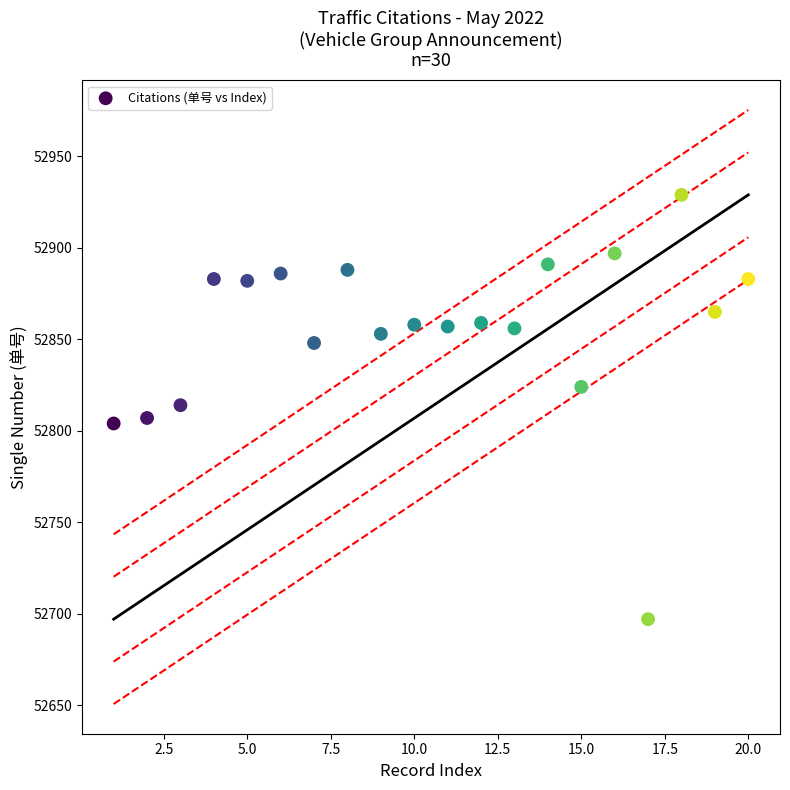

What is the range of X values (max minus min)?

19